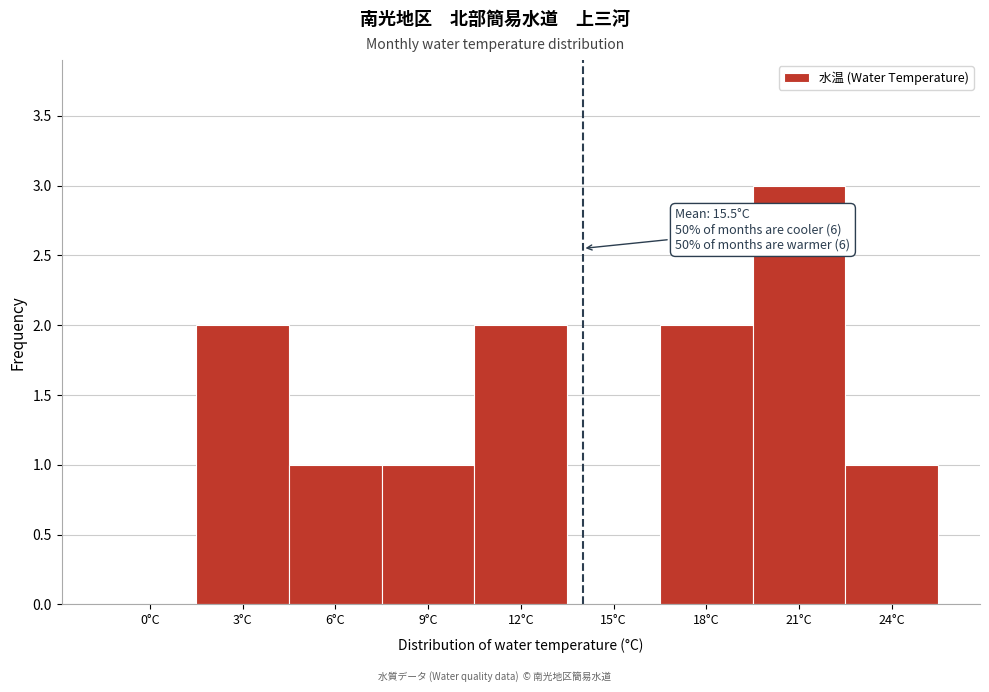

Reading right to left, extract all data points from this chart.

24°C=1	21°C=3	18°C=2	15°C=0	12°C=2	9°C=1	6°C=1	3°C=2	0°C=0